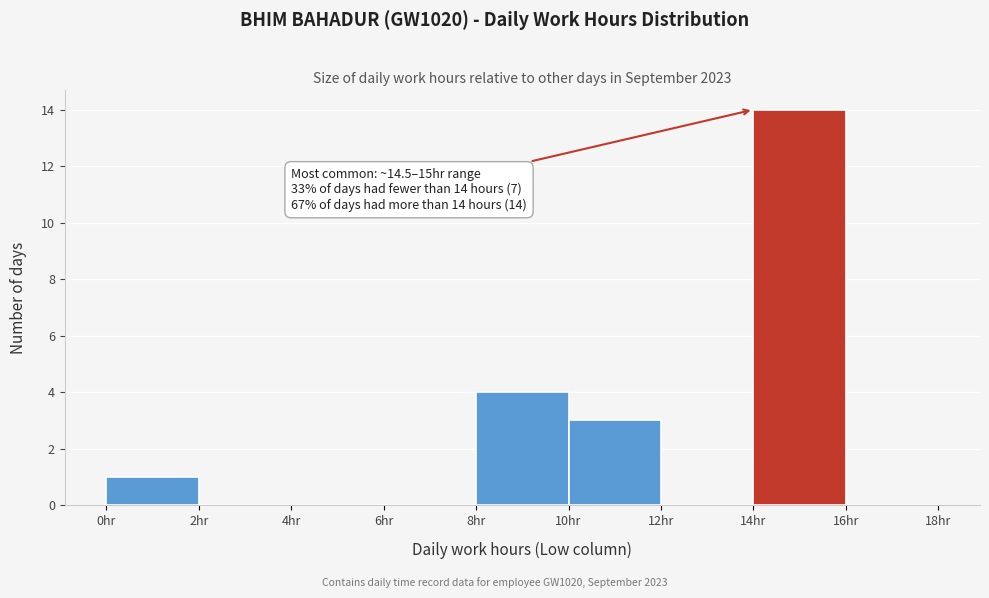

Which range on the x-axis has the tallest bar?

14 to 16